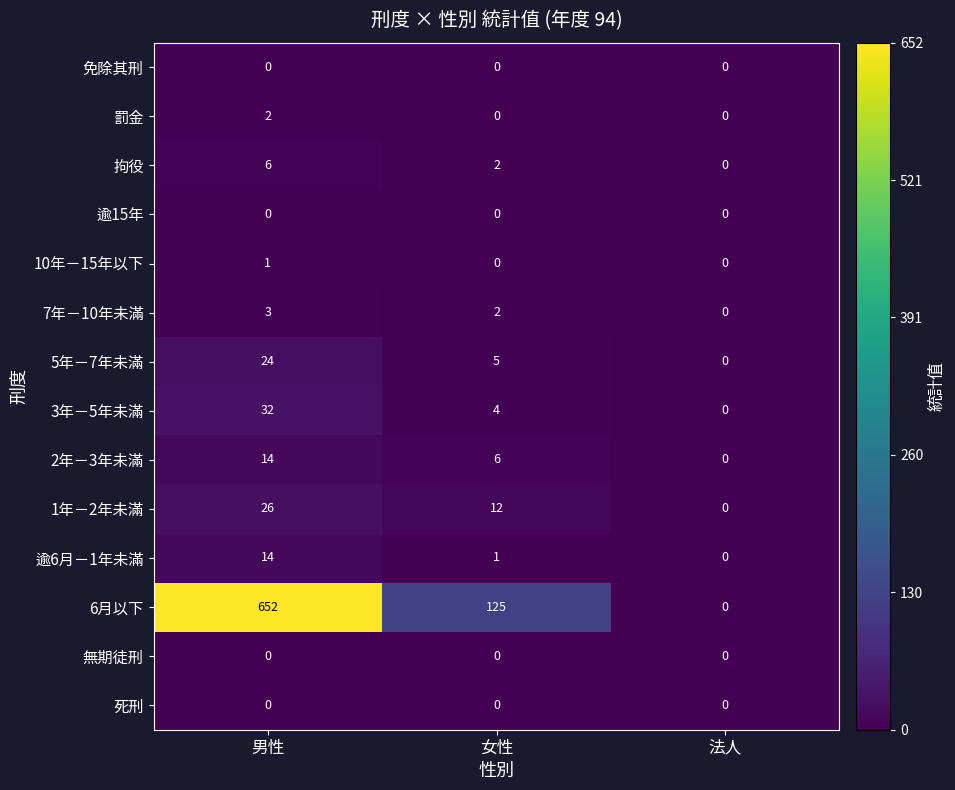

True or false: 逾6月－1年未滿 has a value of 23 at 男性.

False